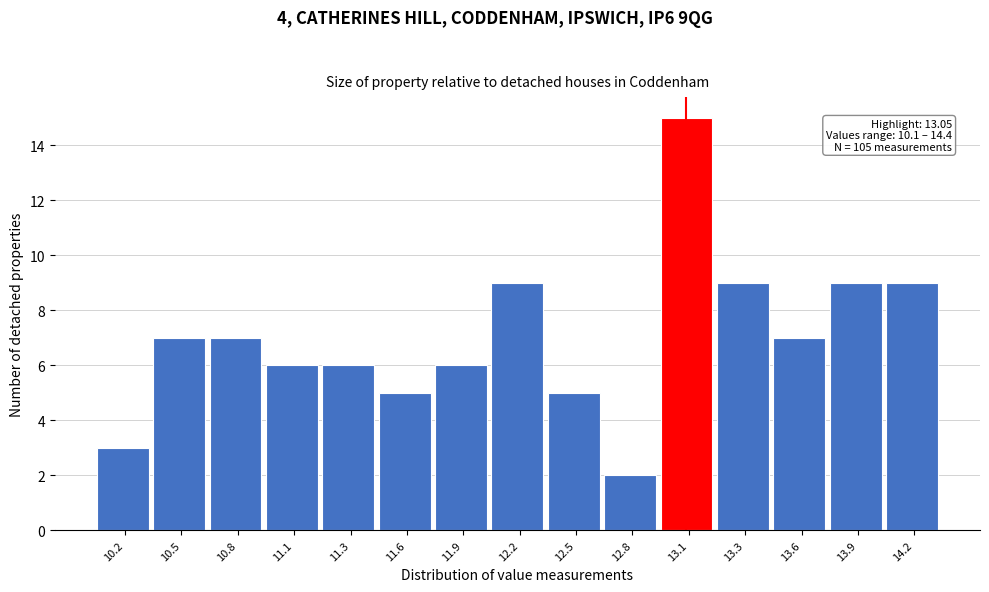

Reading left to right, list all the values displayed in this chart.

3	7	7	6	6	5	6	9	5	2	15	9	7	9	9